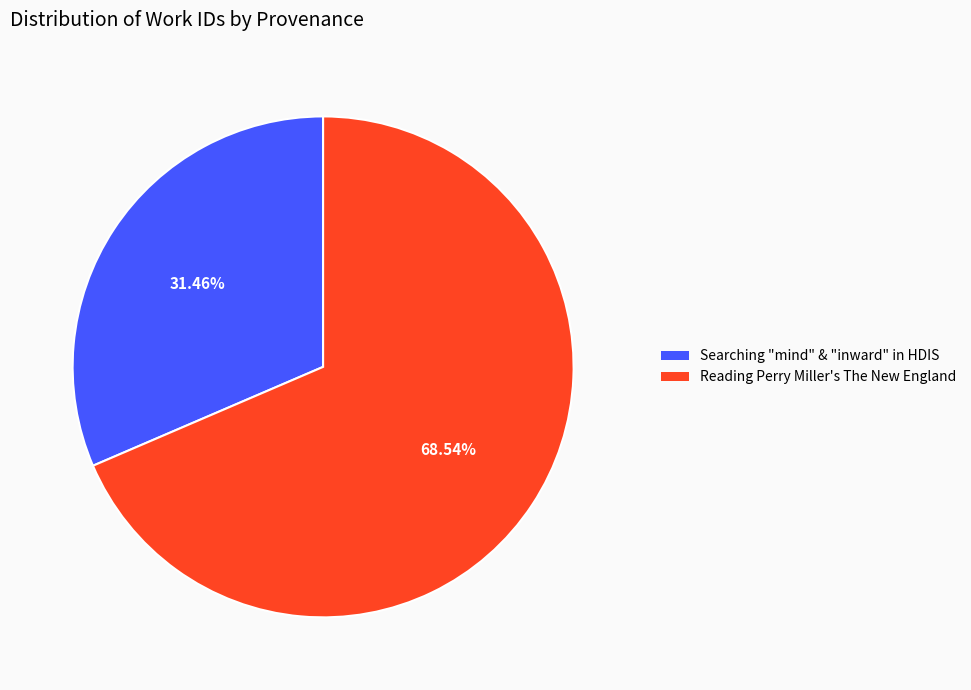

Is there a majority slice in this chart?

Yes